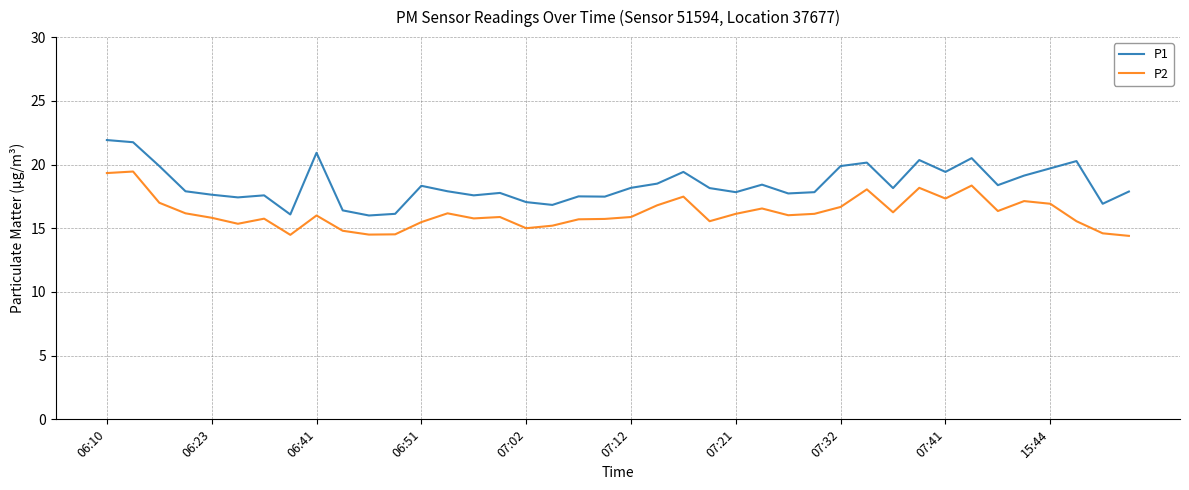

True or false: P1 and P2 intersect in this chart.

False